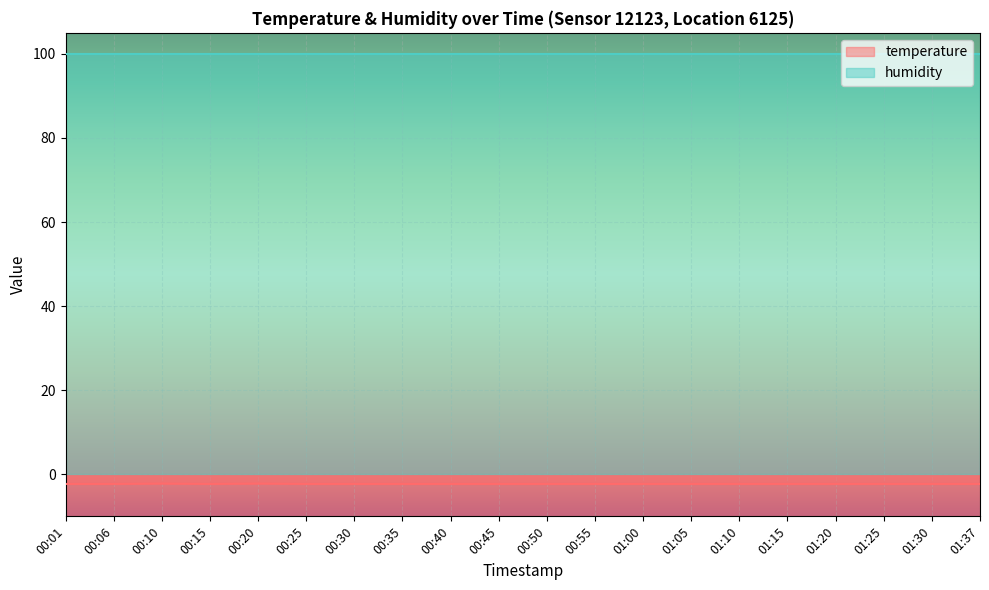

The chart shows a value of -2.3 at 00:40. True or false?

True